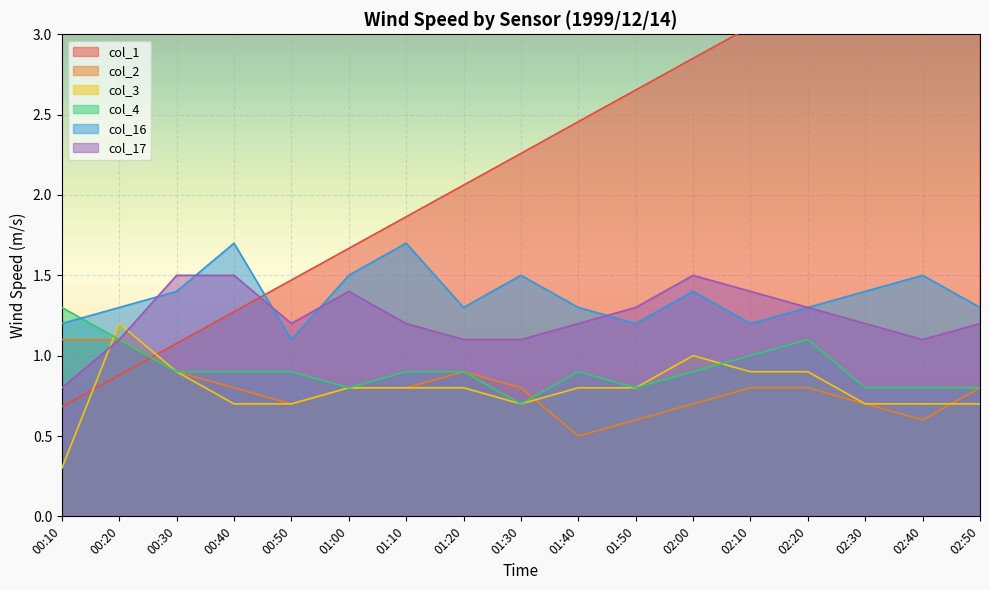

How many lines are shown in the chart?

6